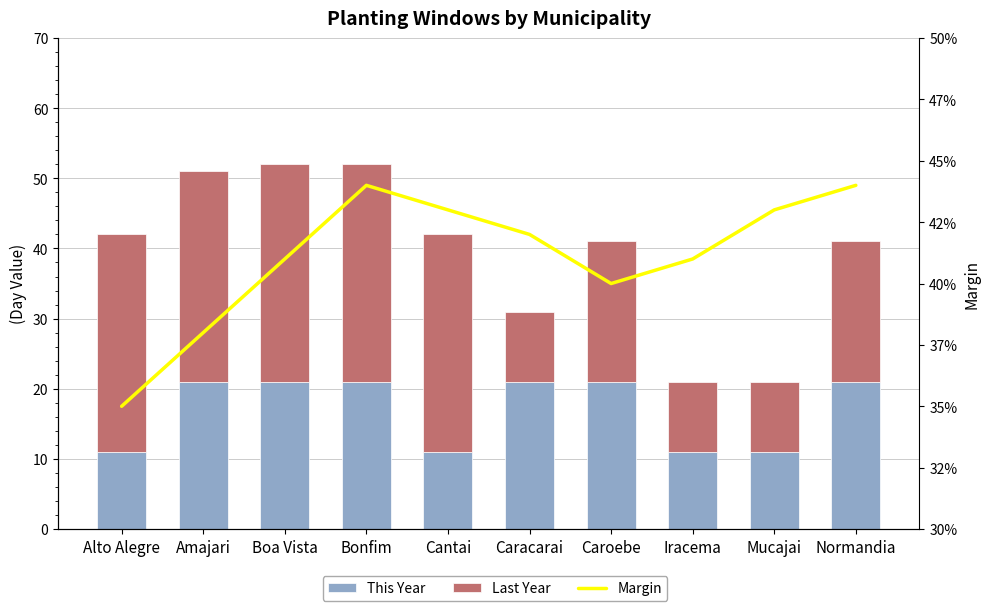

Between Caracarai and Iracema, which series saw the biggest shift?

This Year